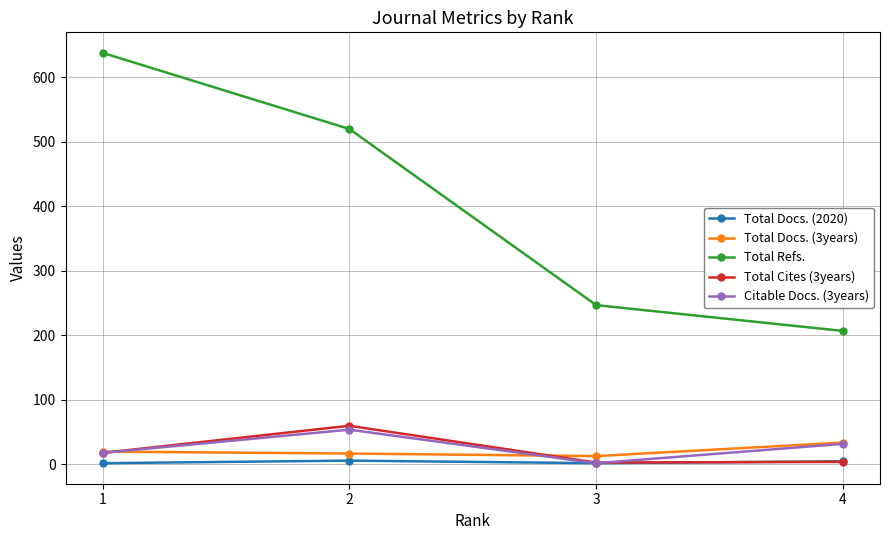

Which series changed the most between 1 and 2?

Total Refs.